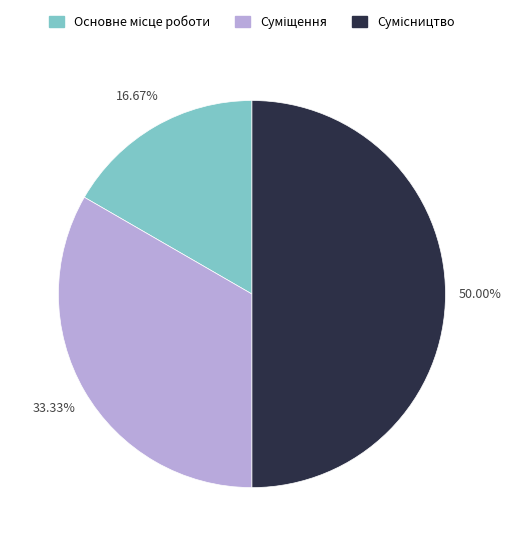

What is the change in value from Суміщення to Сумісництво?

+1